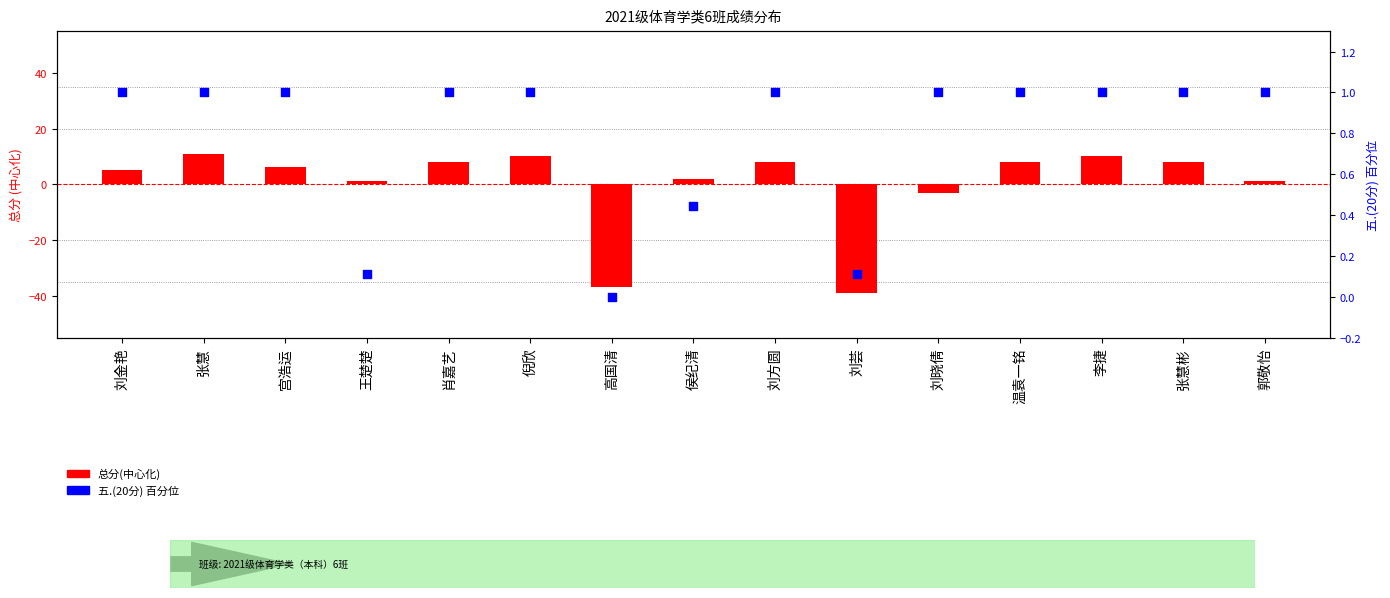

Which series has the widest spread of Y values?

总分(中心化)